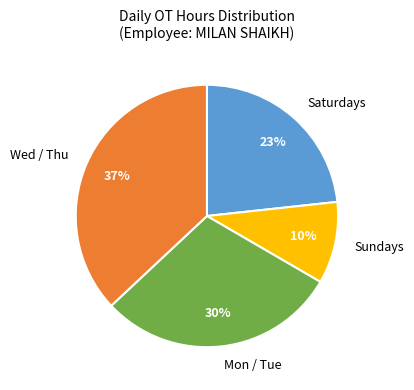

Rank the categories by value from highest to lowest.

Wed / Thu, Mon / Tue, Saturdays, Sundays